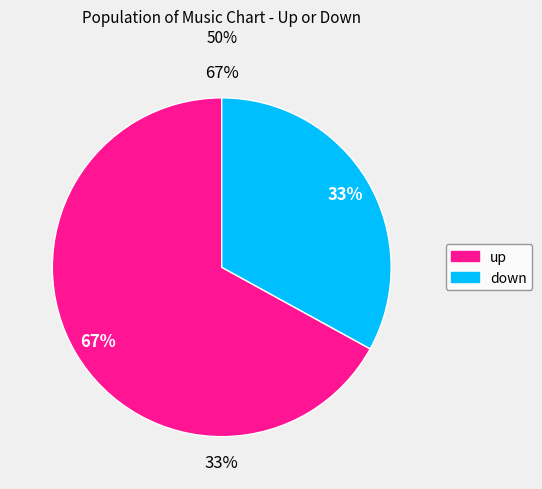

To the nearest percent, what percentage of the pie is down?

33%